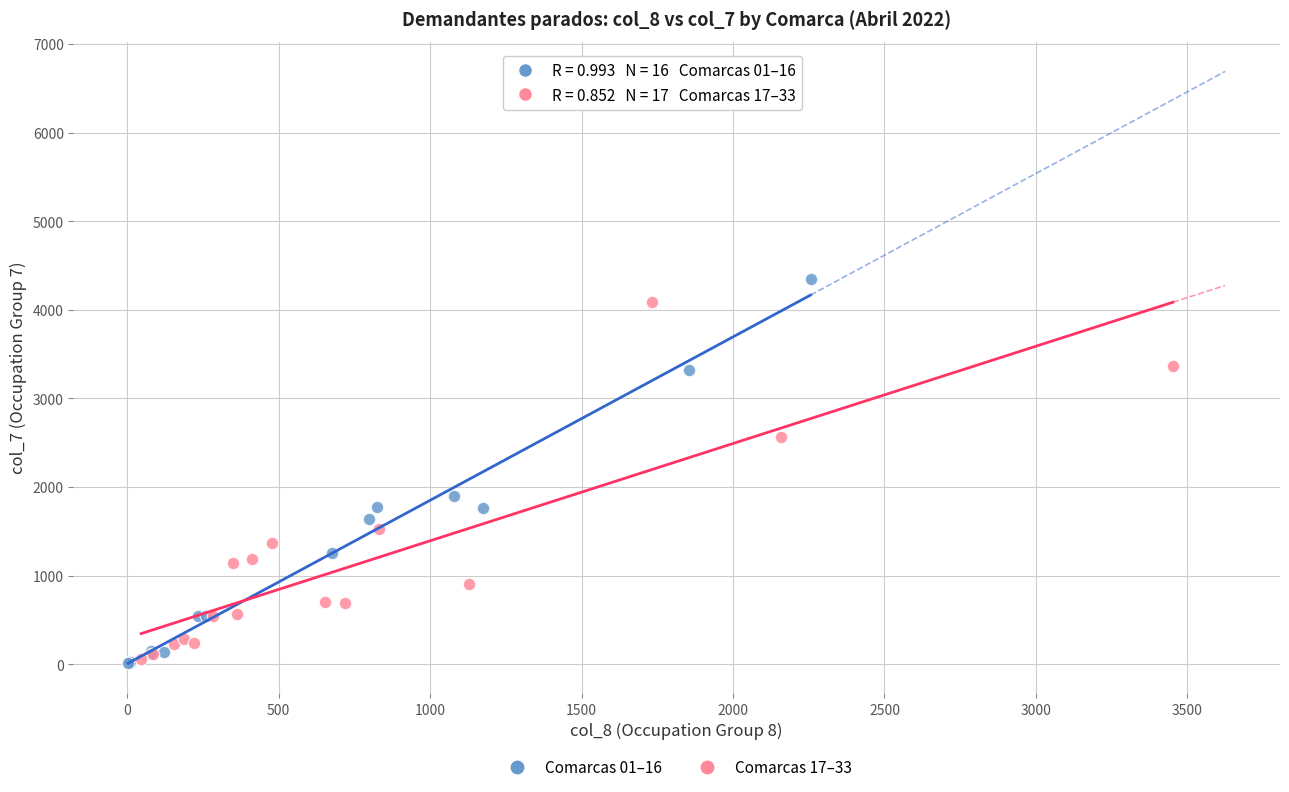

Which series has the largest Y range (max minus min)?

Comarcas 01–16